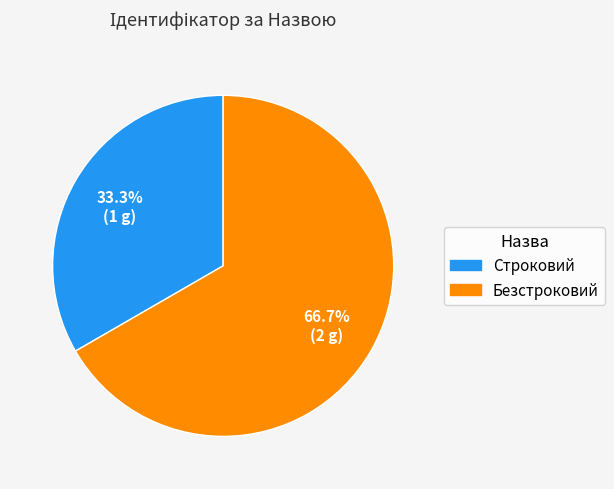

Rank the categories by value from highest to lowest.

Безстроковий, Строковий